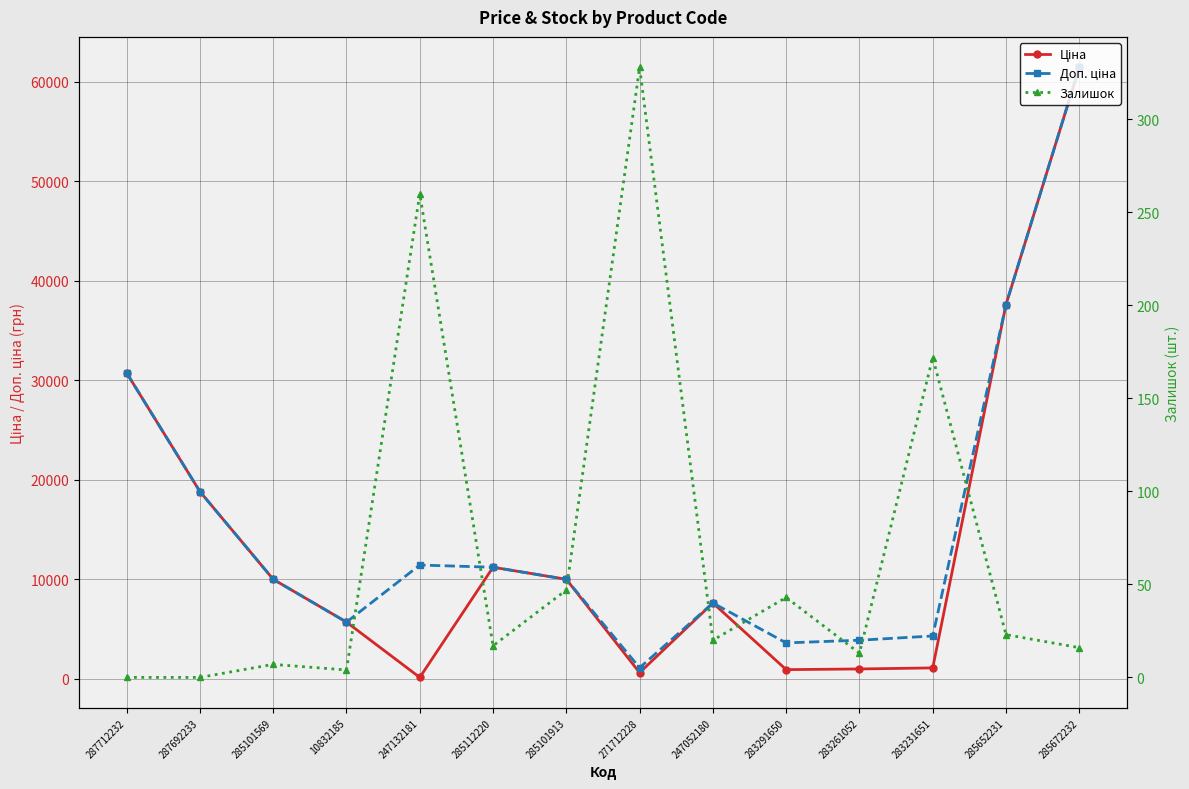

At which category does the chart reach its peak across all series?

285672232